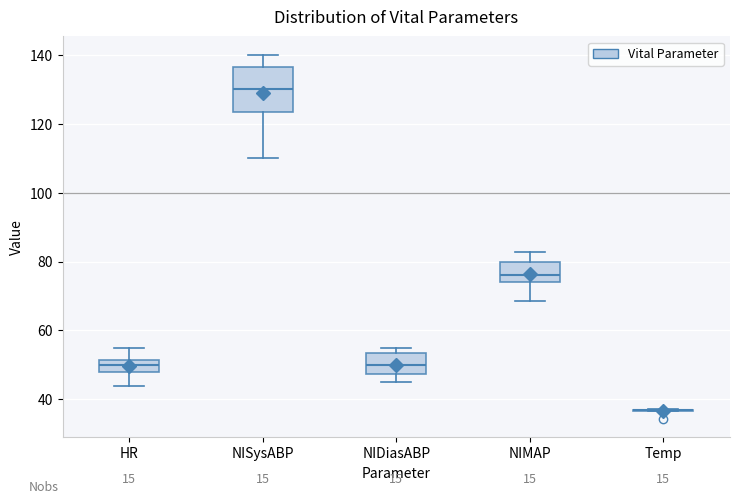

Reading left to right, read every box against the y-axis: the position of its median line, the range the box covers, and the ends of its whiskers. The values are not printed on the chart, so give them approximately, as read against the axis.

HR: median 50, box 48 to 52, whiskers 44 to 56
NISysABP: median 130, box 124 to 136, whiskers 110 to 140
NIDiasABP: median 50, box 48 to 54, whiskers 46 to 56
NIMAP: median 76, box 74 to 80, whiskers 68 to 82
Temp: box collapsed to a line at 36, whiskers 36 to 38